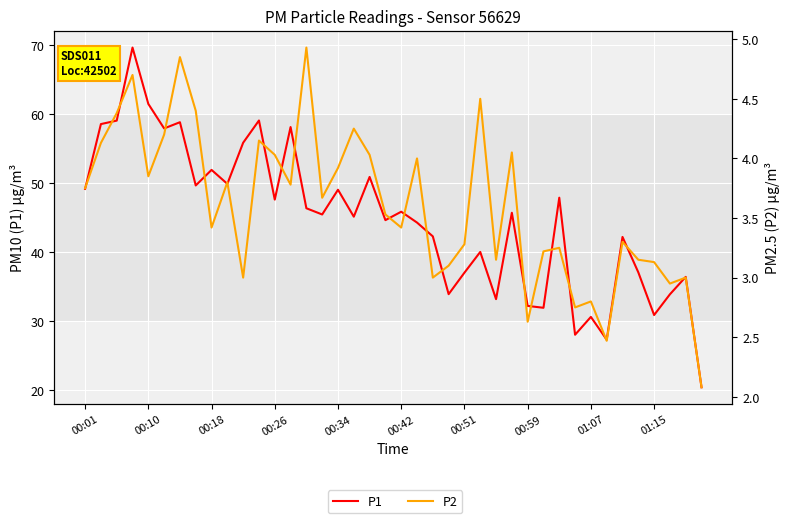

Which category has the highest value in the P2 series?

14